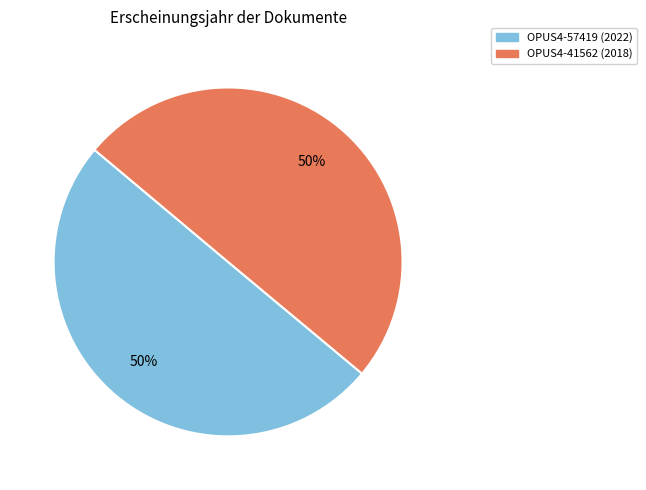

Approximately how many times larger is the value at OPUS4-57419 compared to OPUS4-41562?

1.0